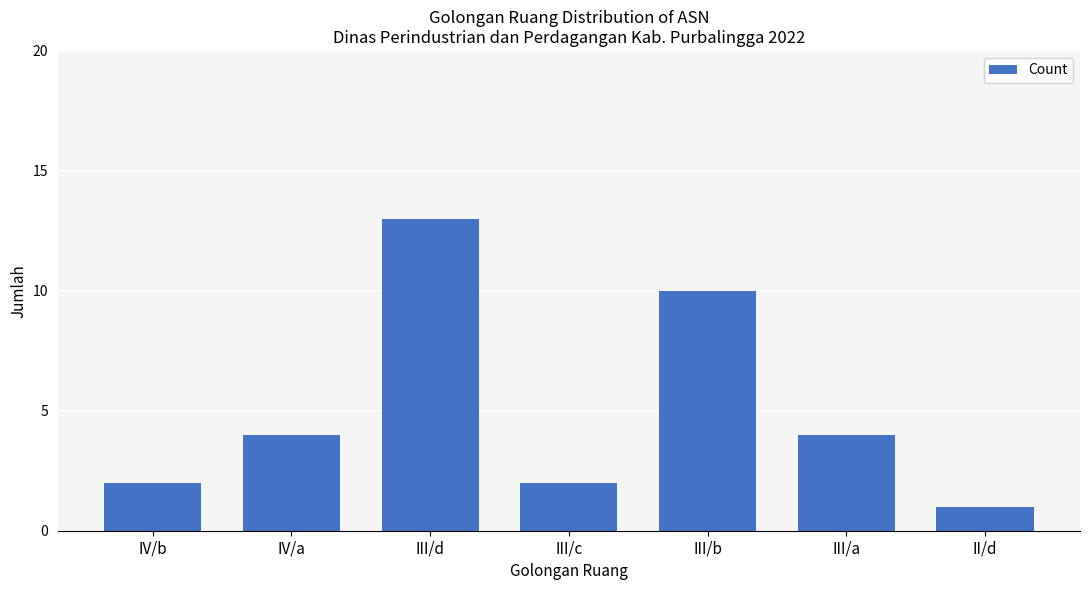

What is the label of the 1st bar from the left?

IV/b